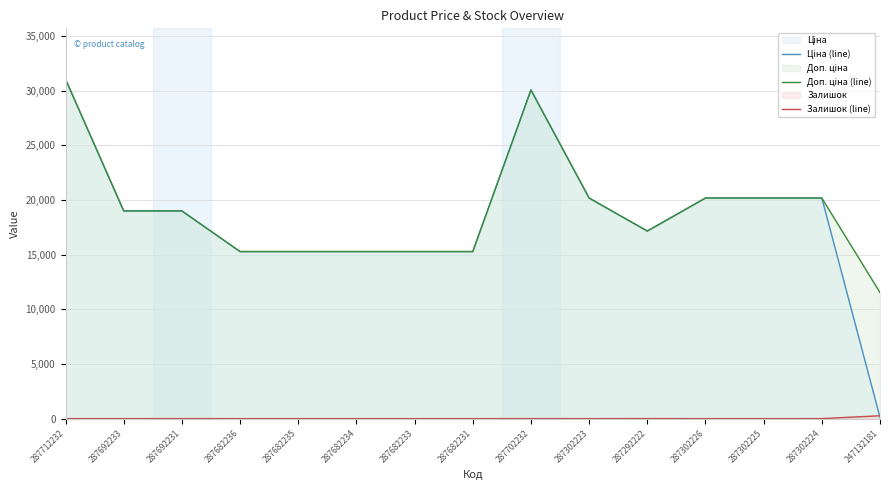

Which label corresponds to the largest value in the chart?

287712232